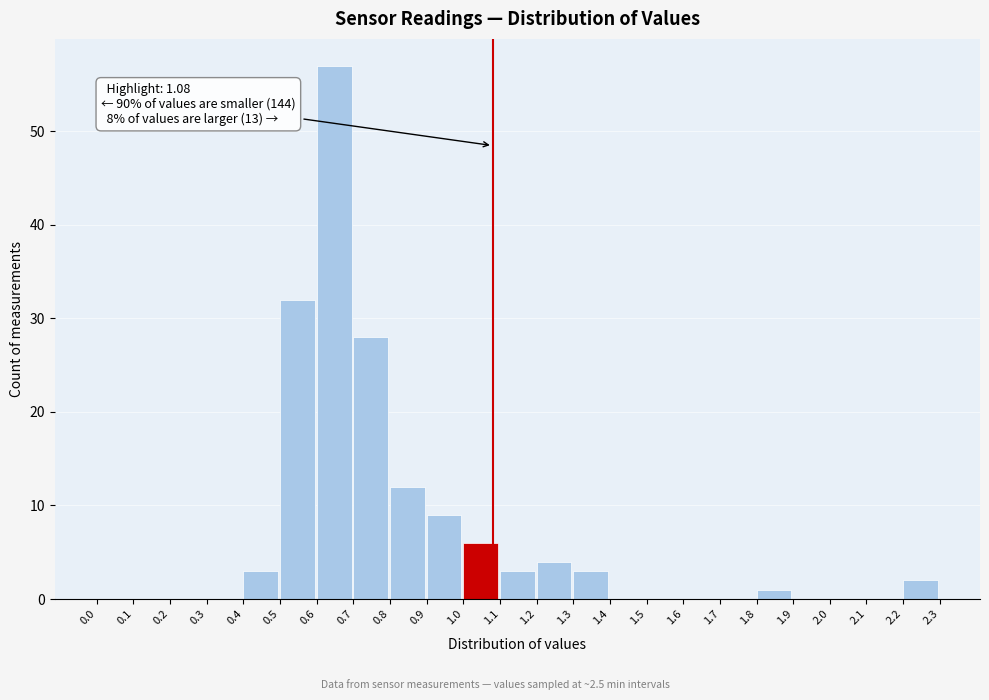

Over which range of the x-axis is the bar tallest?

0.6 to 0.7